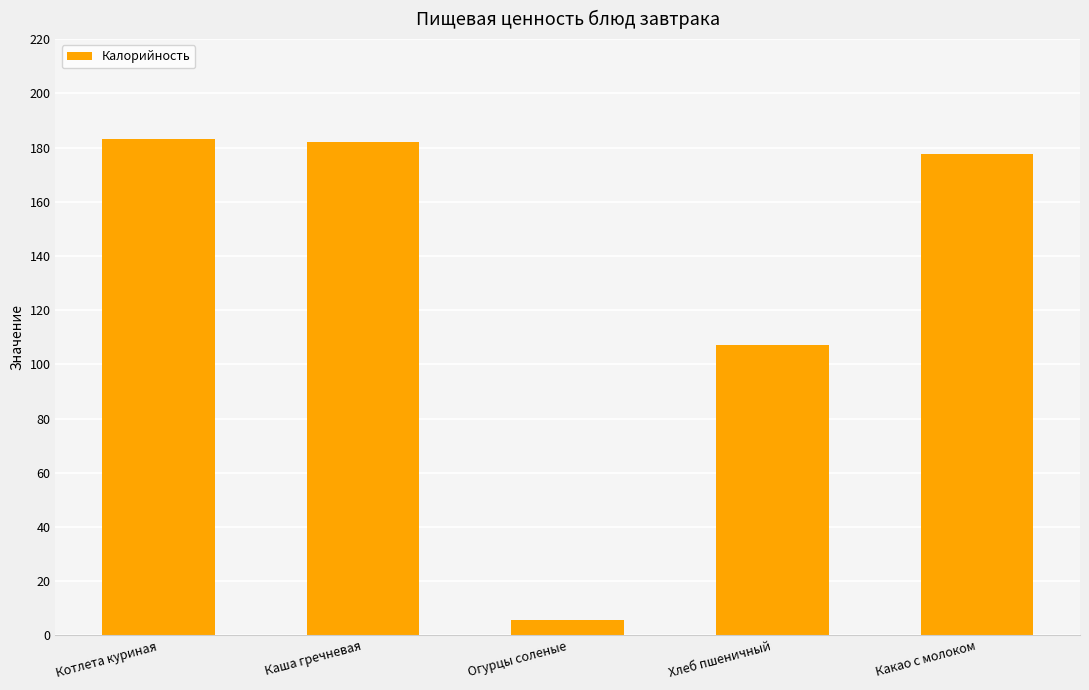

At which category does the chart reach its minimum across all series?

Огурцы соленые